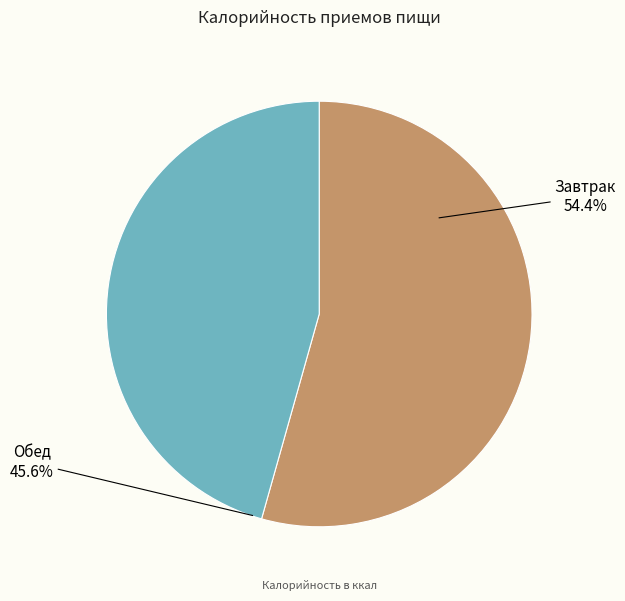

Between Завтрак and Обед, which is larger?

Завтрак